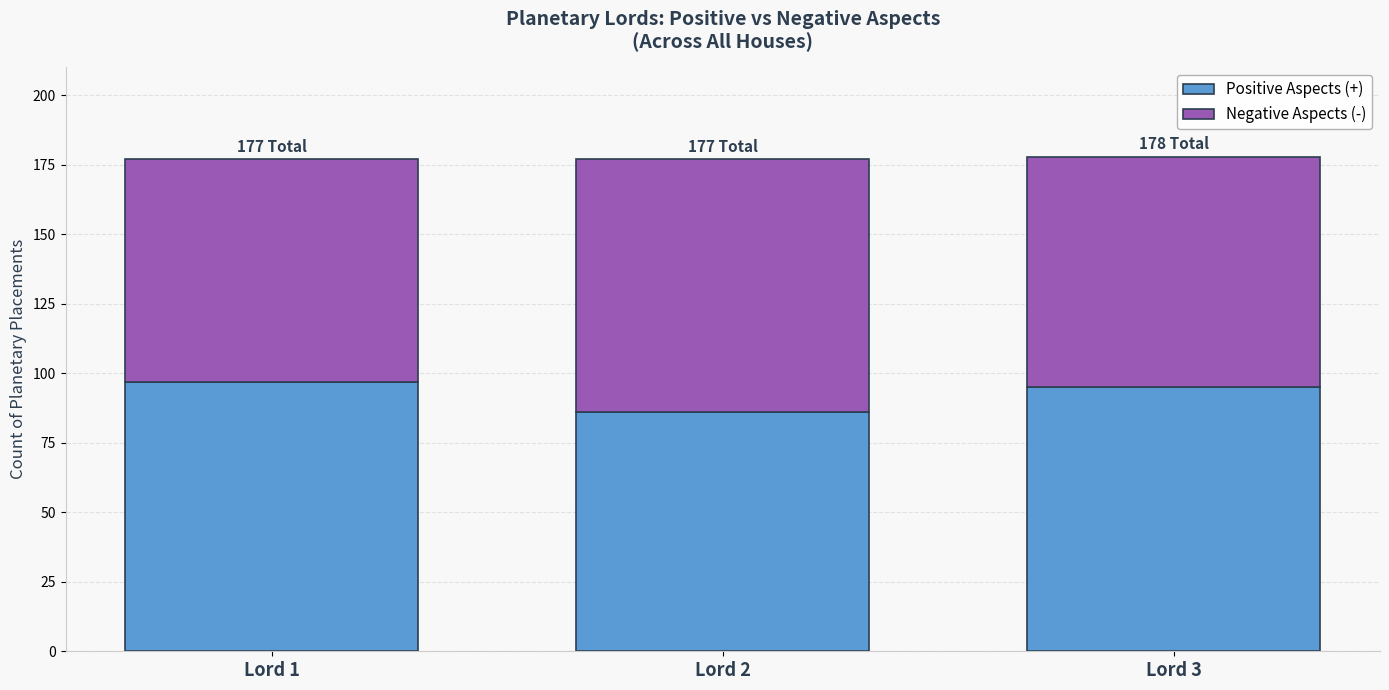

The value of Positive Aspects (+) at Lord 2 is 86. True or false?

True